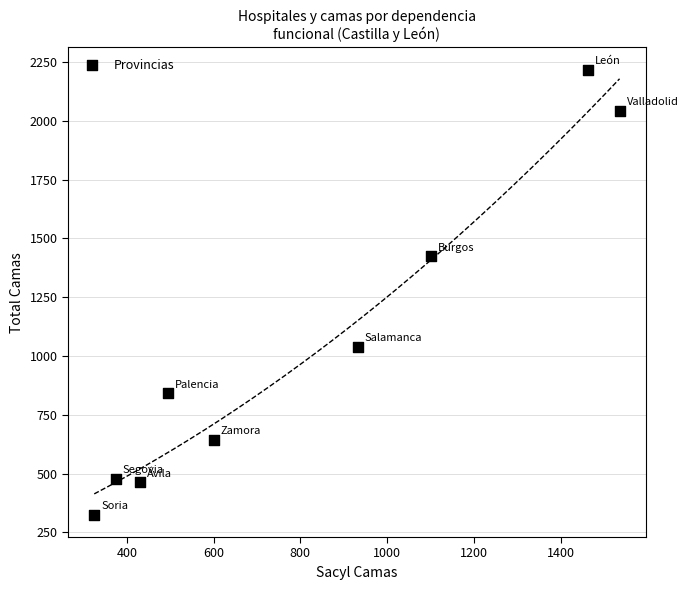

What is the average Y value?

1053